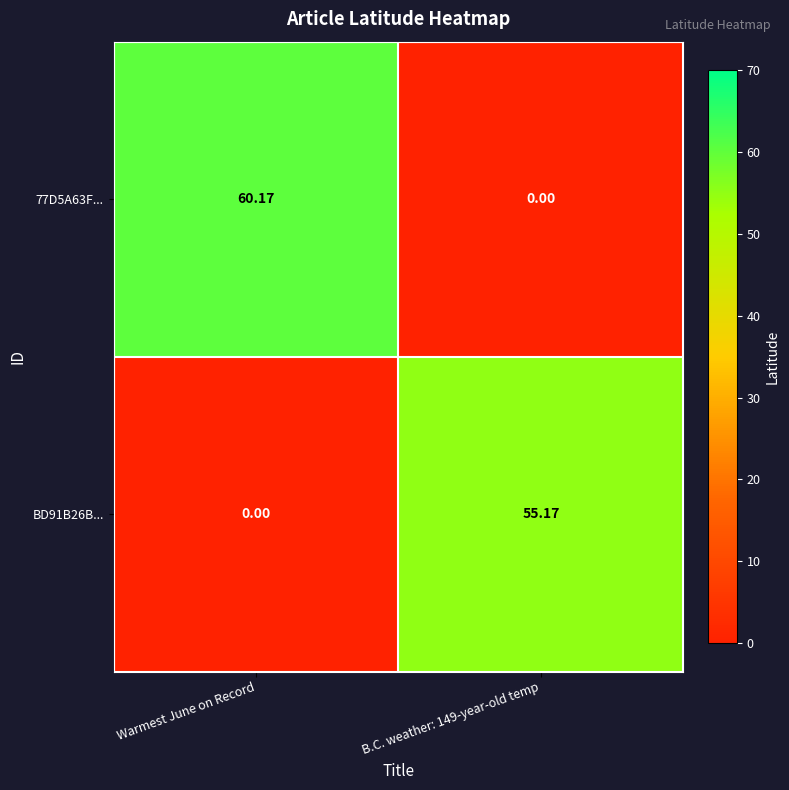

Which category has the highest value across all series?

Warmest June on Record